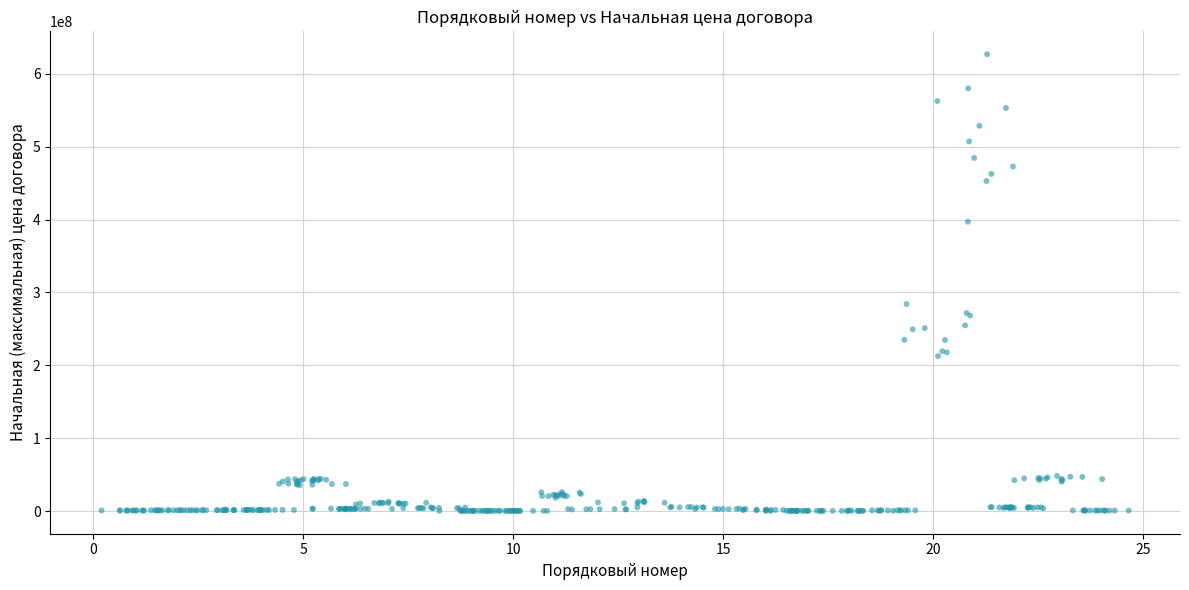

What Y value in the scatter plot is closest to 313633844?

284116497.2